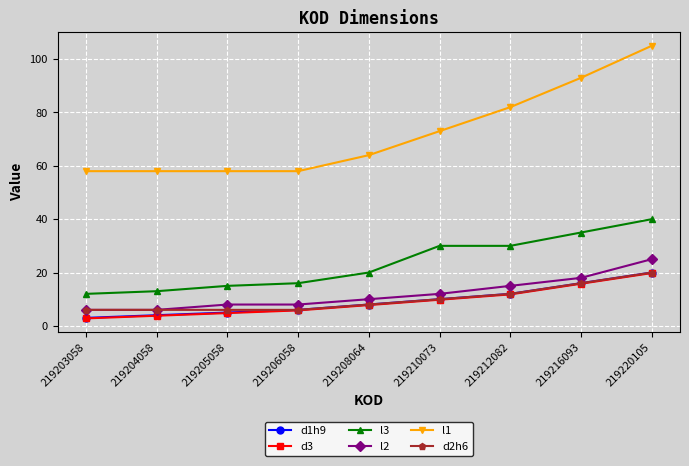

Count the number of data series in this chart.

6